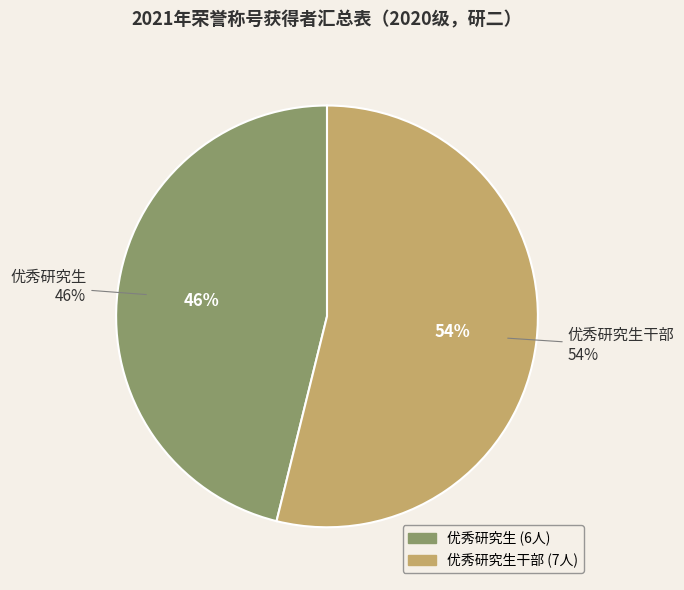

Is 优秀研究生干部 the majority of the pie?

Yes